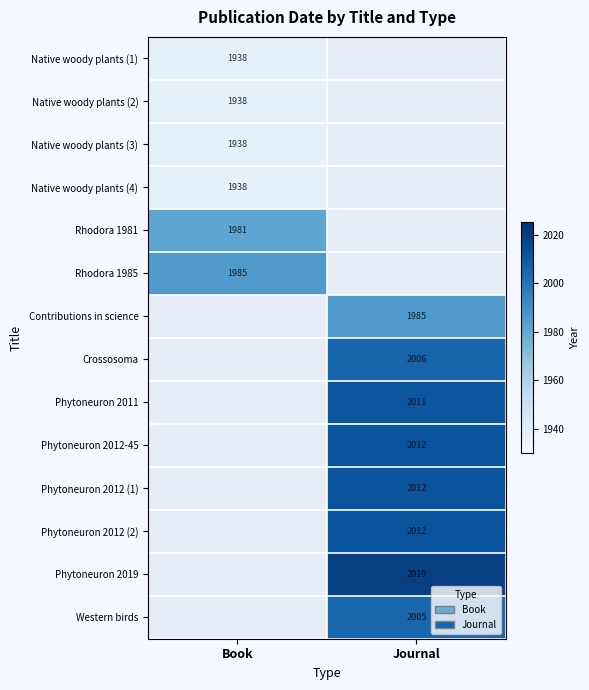

At how many categories does at least one series exceed 1970?

2